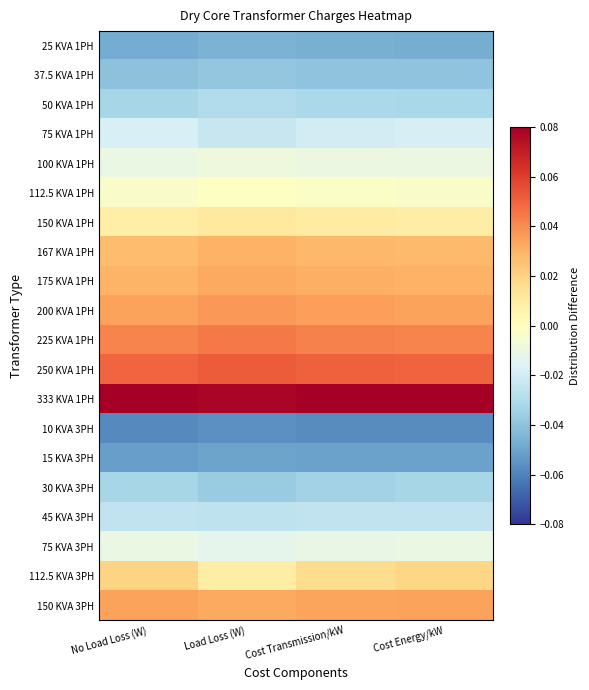

Count the number of categories in the chart.

4